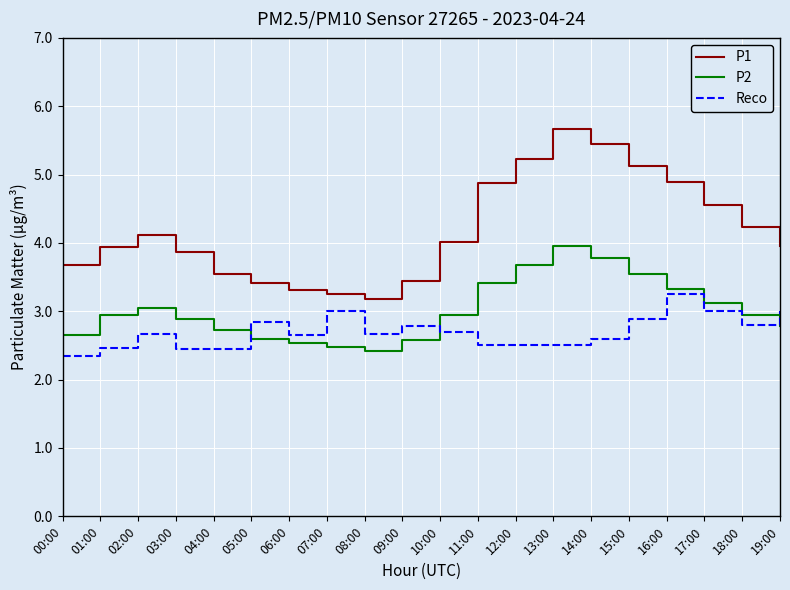

How many values in the P1 series are below 4?

10